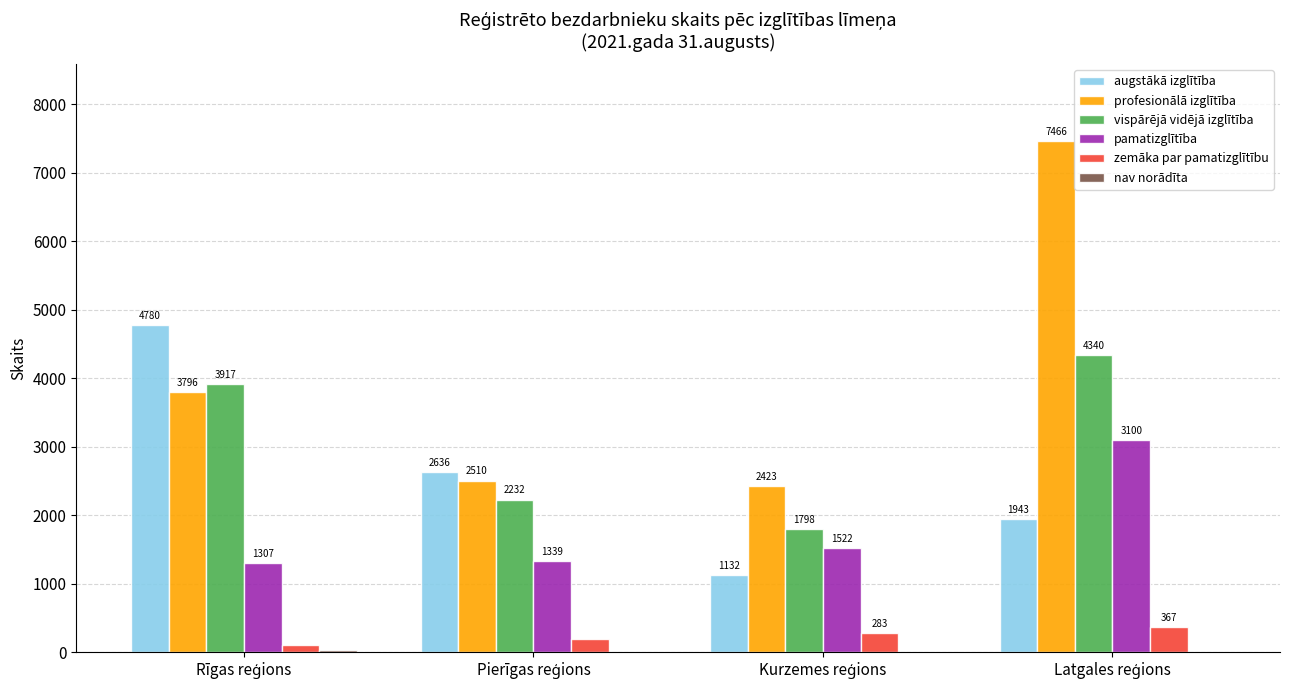

Which series has the largest total across all categories?

profesionālā izglītība